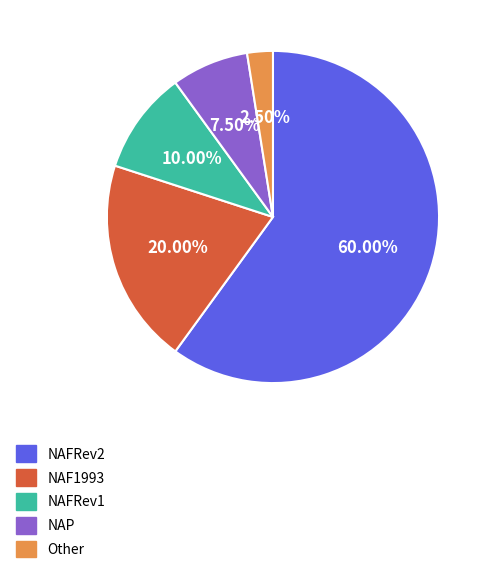

To the nearest percent, what percentage of the pie is NAFRev2?

60%